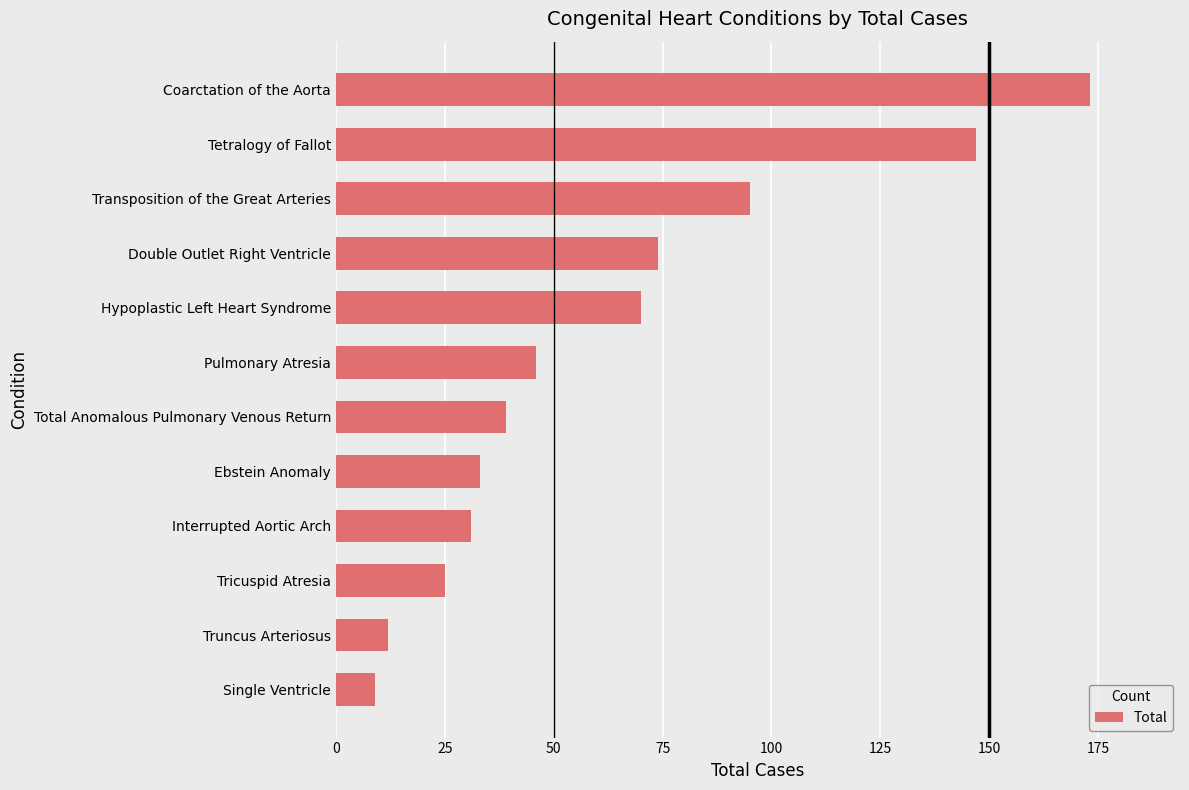

Count the number of data series in this chart.

1